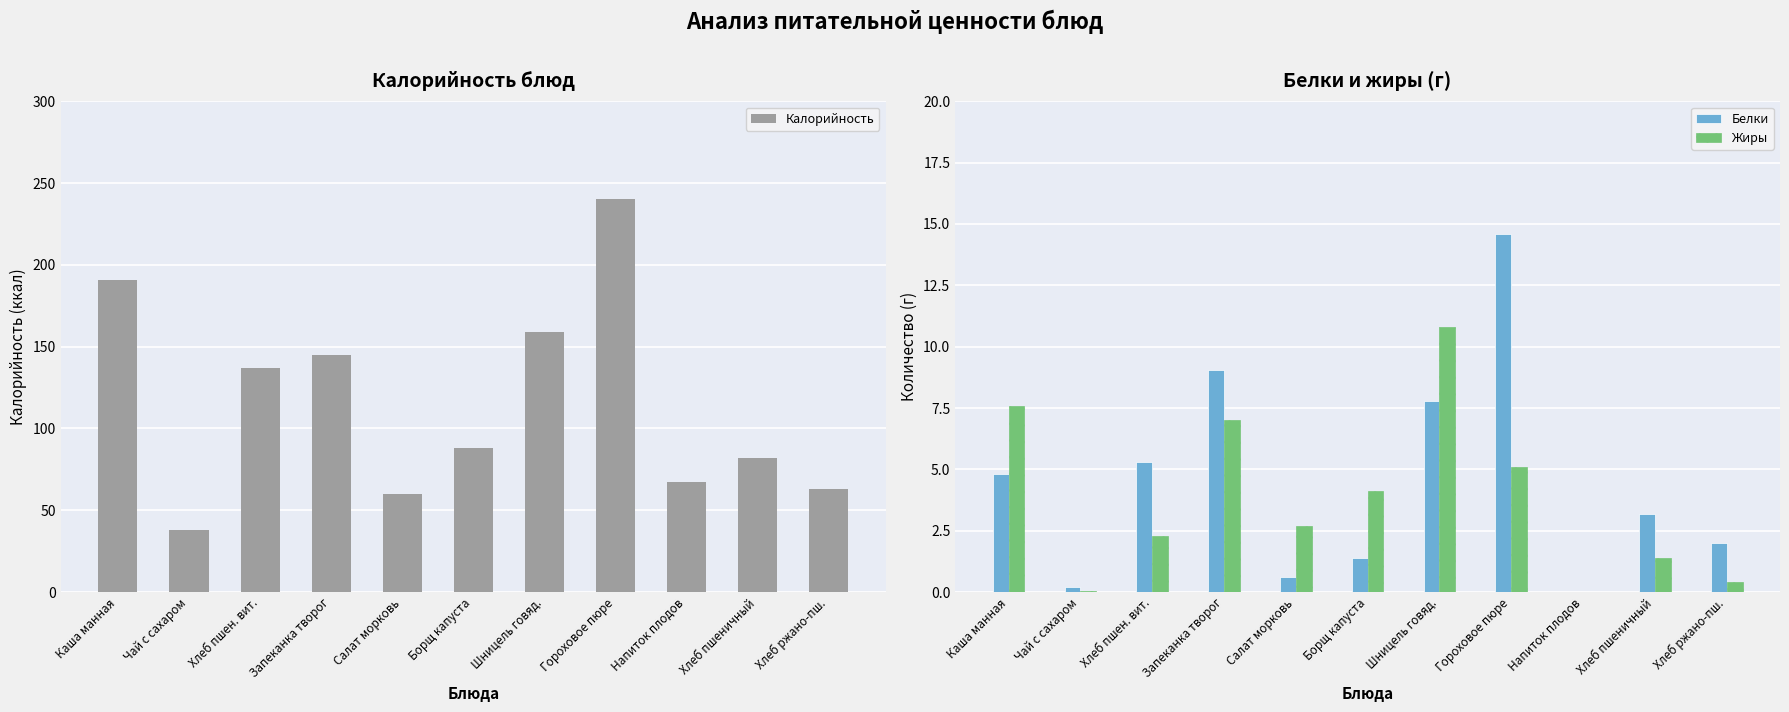

Is the value of Белки at Гороховое пюре greater than the value of Калорийность at Салат морковь?

No